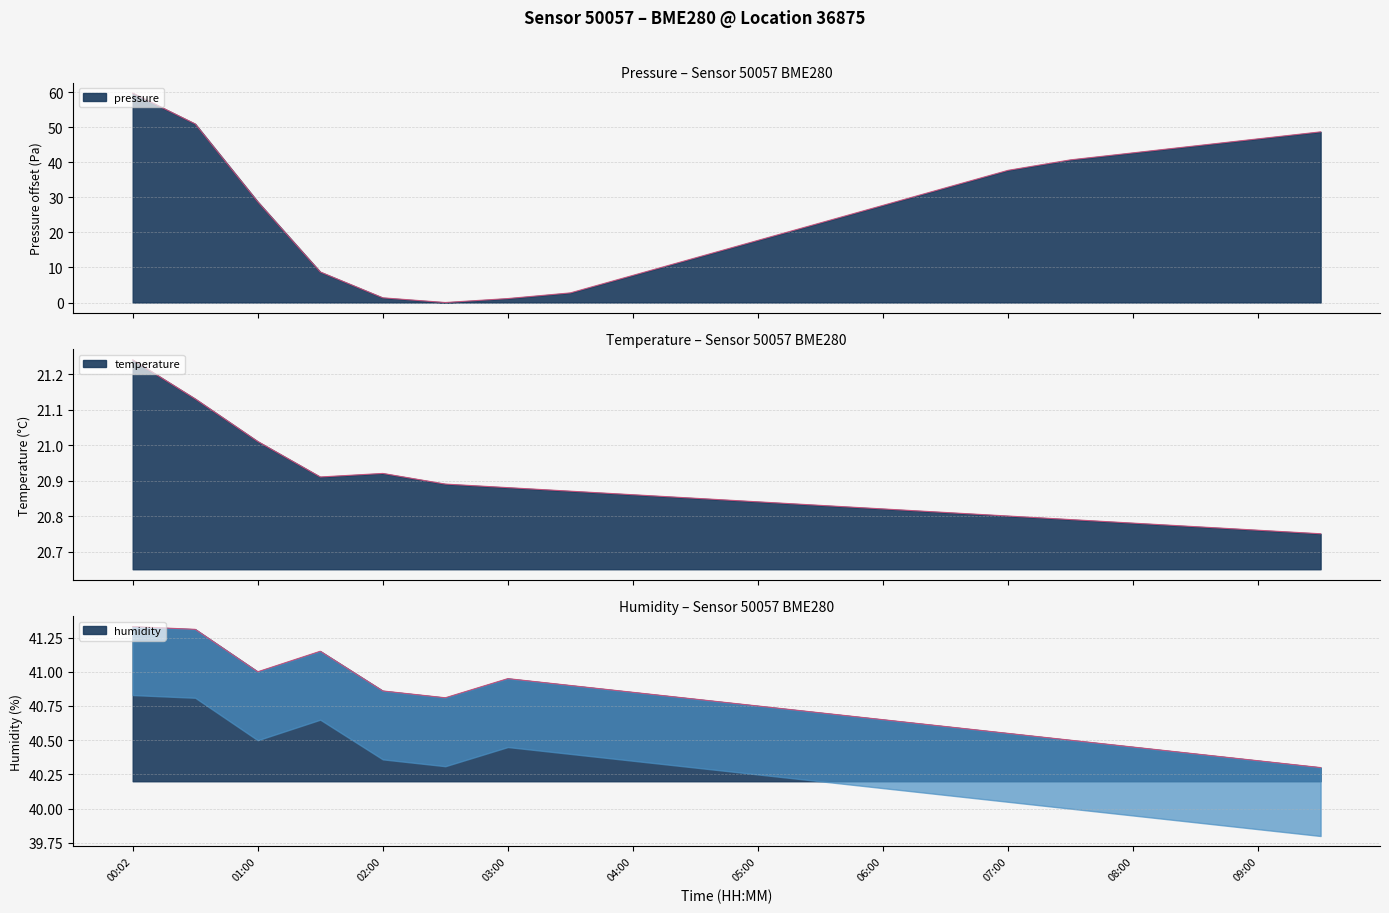

What is the spread (max minus min) of values at 01:30?

32.4